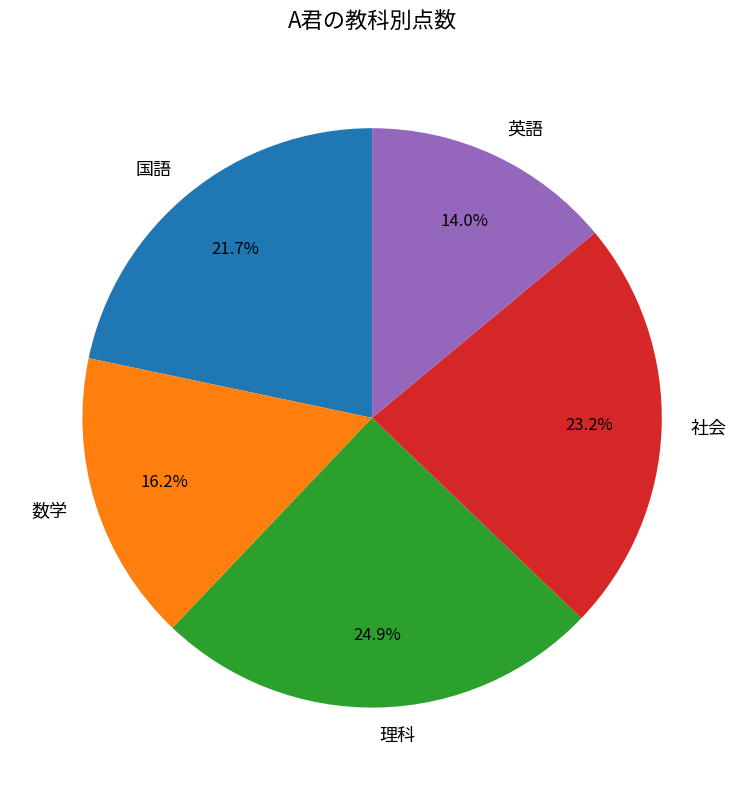

Between 理科 and 英語, which is larger?

理科